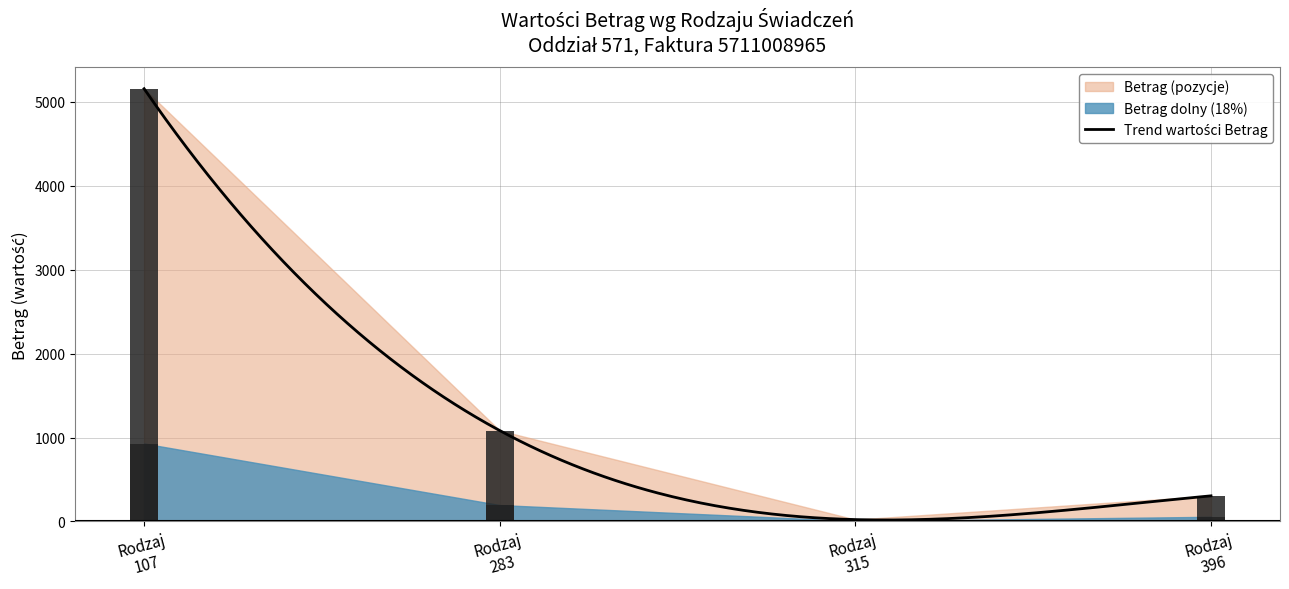

Reading right to left, what are all the values shown in this chart?

304.9	21.6	1083.1	5158.3